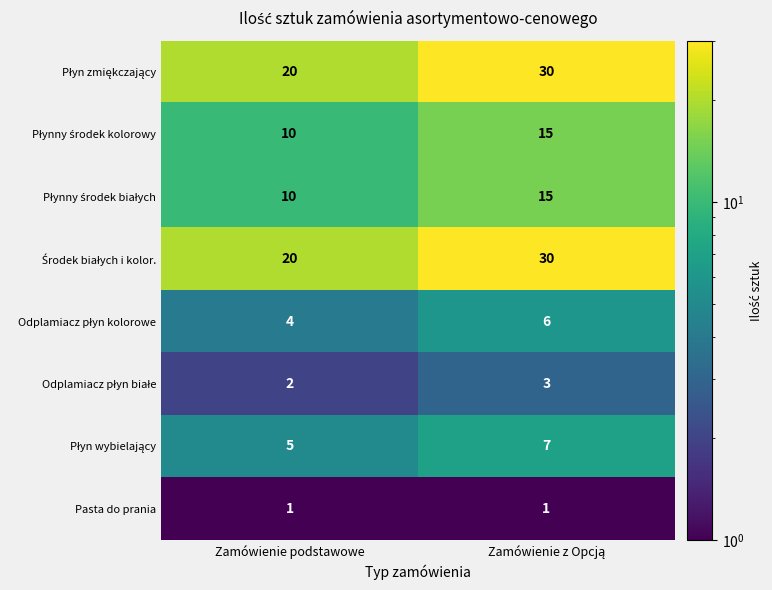

What is the maximum value shown in the chart?

30